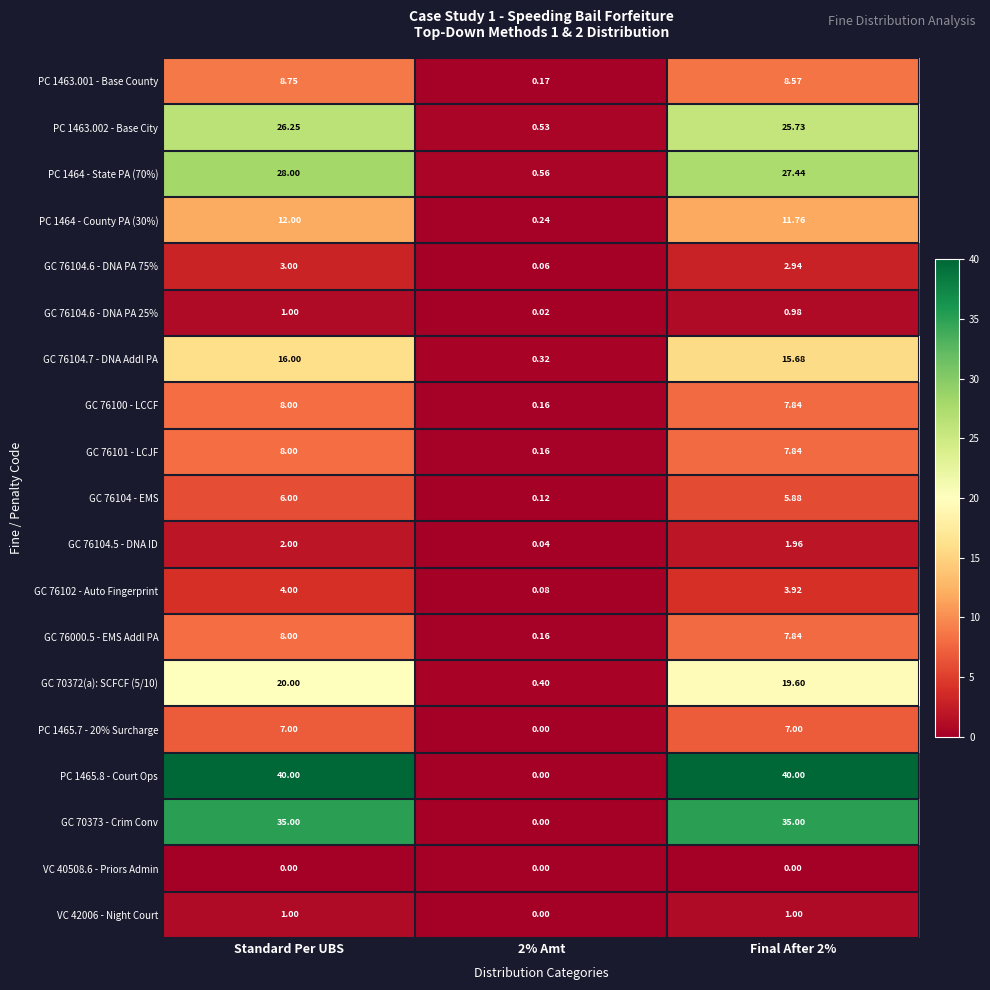

What is the total value across all series at Final After 2%?

231.0